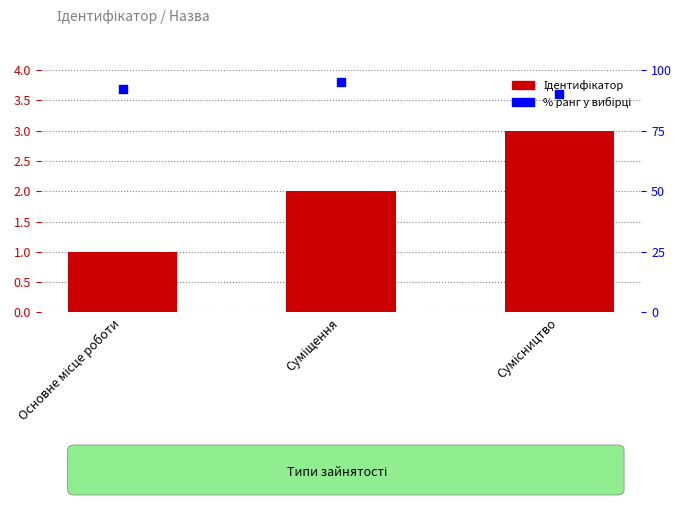

Which series has the widest spread of Y values?

% ранг у вибірці